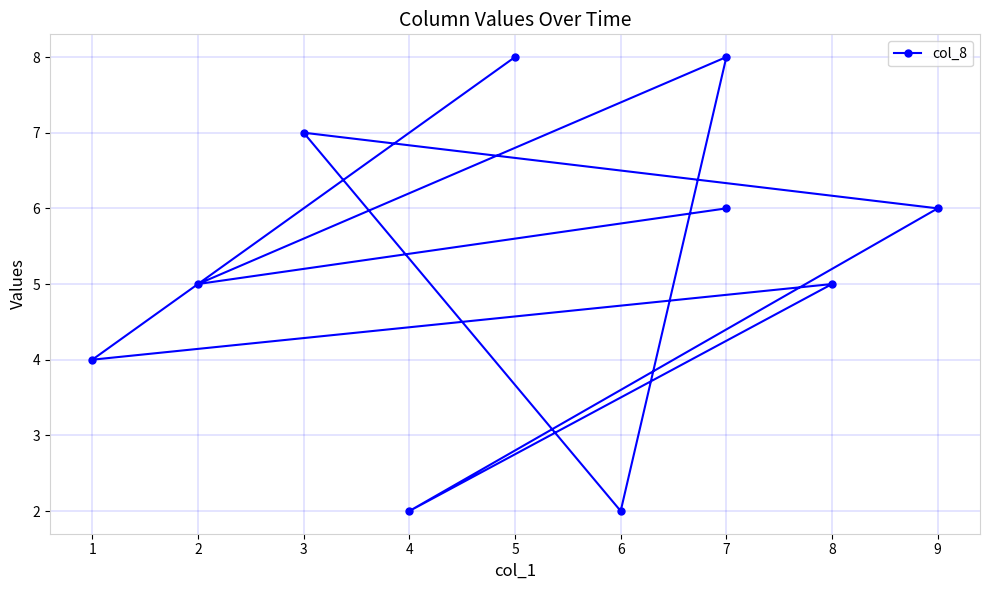

What is the smallest value displayed?

2